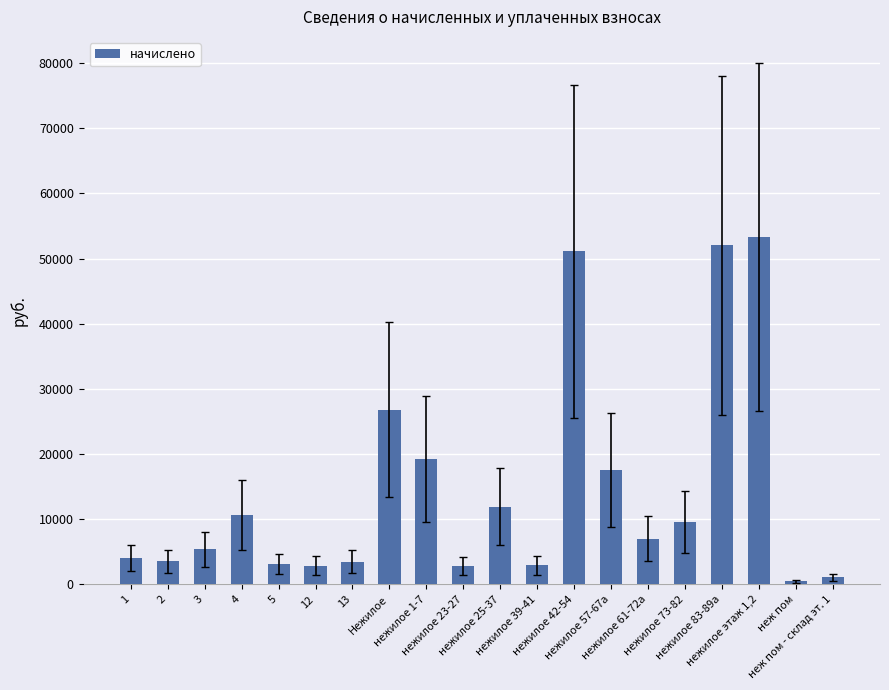

What is the ratio of the value at нежилое этаж 1,2 to the value at нежилое 57-67а?

3.0